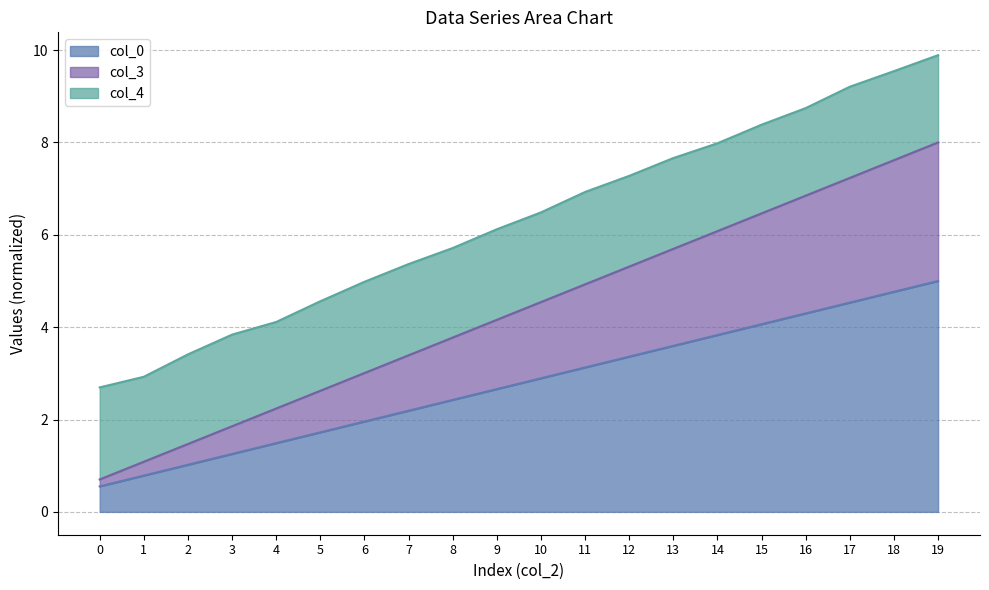

Is it true that col_0 equals 3.6 at 13?

True